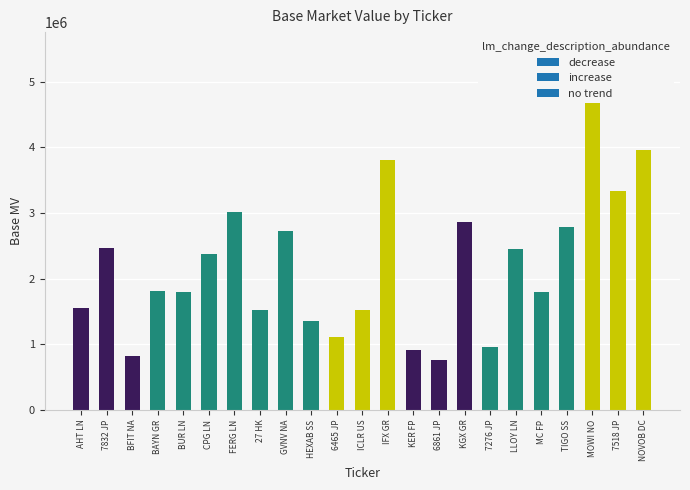

List the labels in order of value, largest first.

MOWI NO, NOVOB DC, IFX GR, 7518 JP, FERG LN, KGX GR, TIGO SS, GVNV NA, 7832 JP, LLOY LN, CPG LN, BAYN GR, MC FP, BUR LN, AHT LN, ICLR US, 27 HK, HEXAB SS, 6465 JP, 7276 JP, KER FP, BFIT NA, 6861 JP